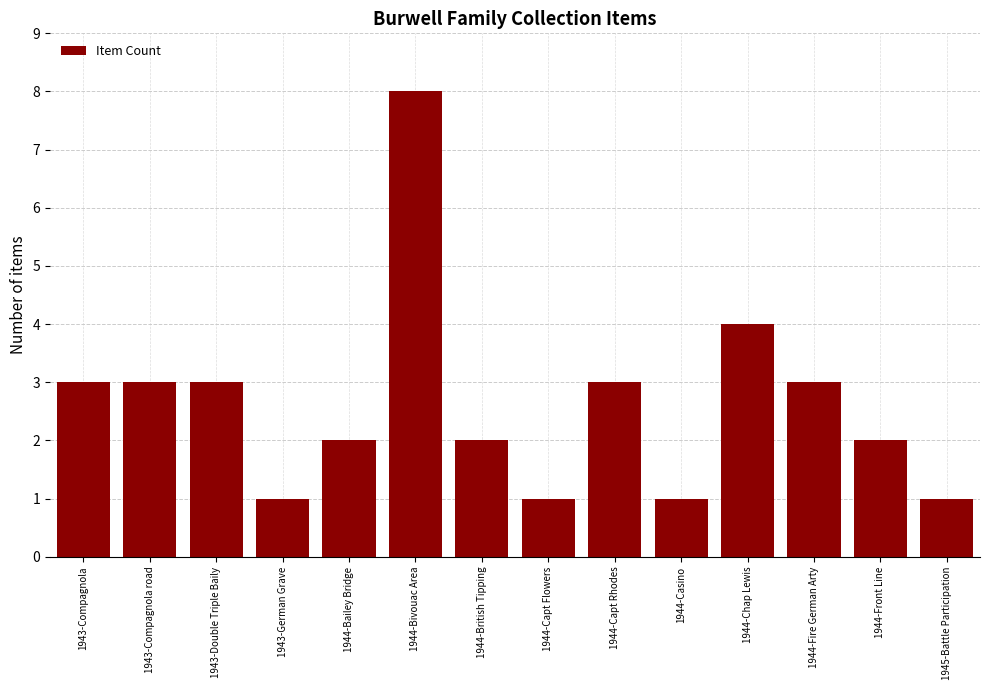

What is the approximate value at 1943-Compagnola road?

3